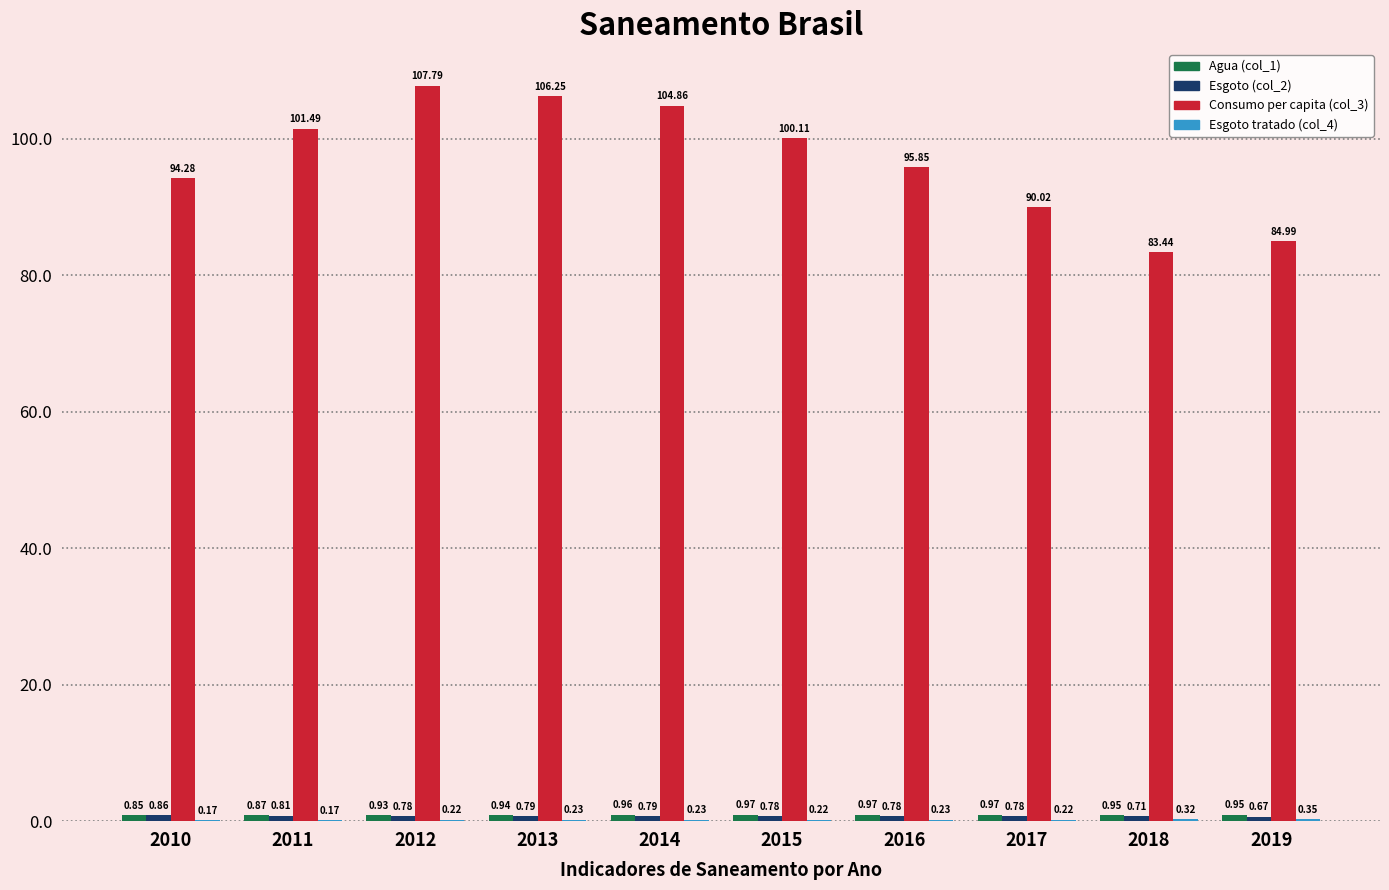

What is the sum of the Consumo per capita (col_3) values at 2012 and 2015?

207.9